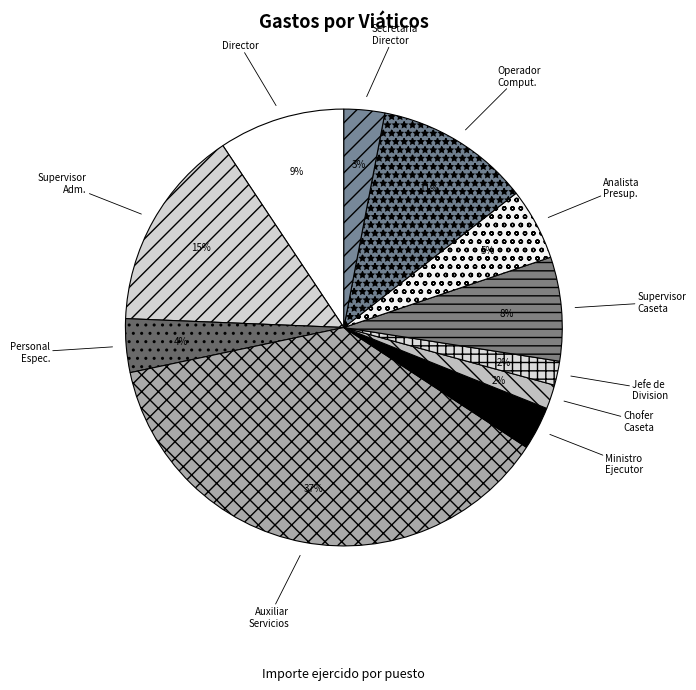

Is there a majority slice in this chart?

No